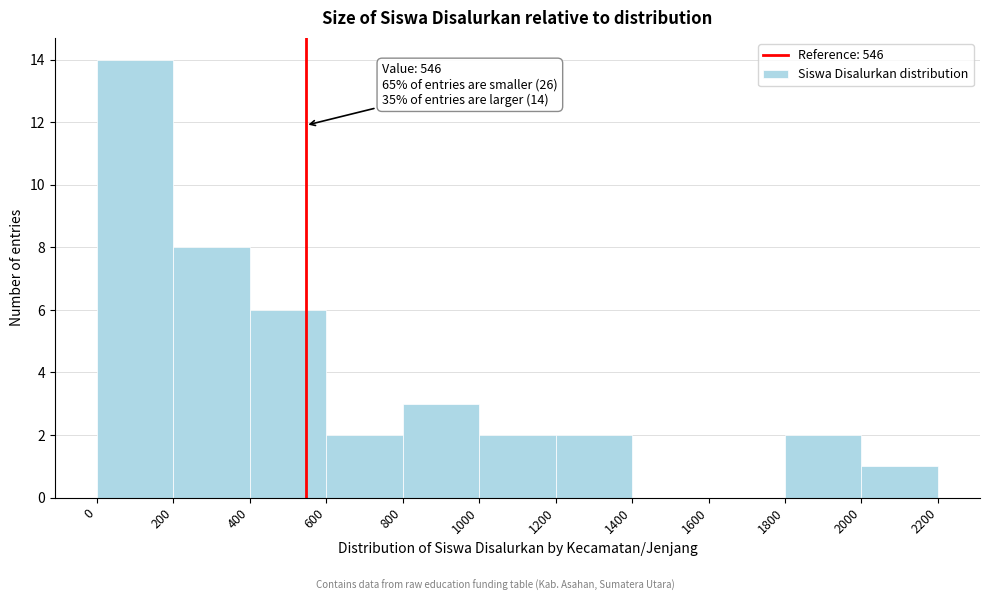

Which range on the x-axis has the tallest bar?

0 to 200